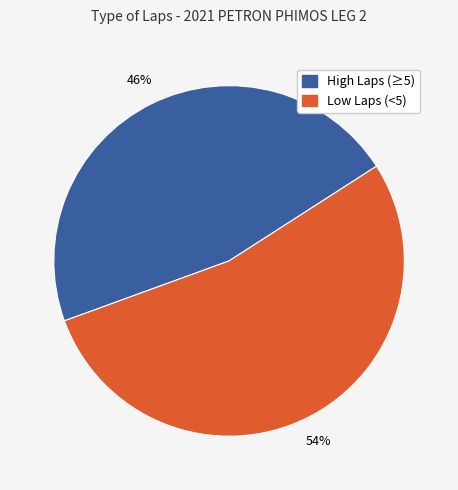

Does any single category account for the majority?

Yes